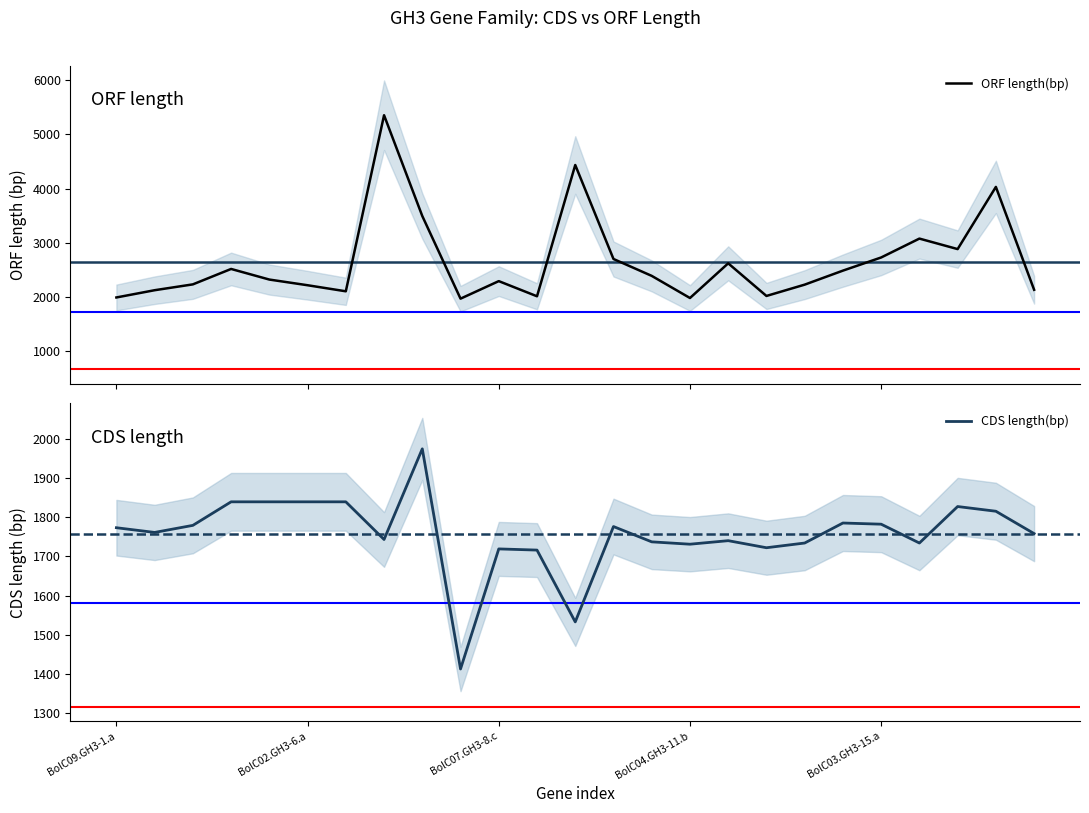

True or false: CDS length(bp) and ORF length(bp) intersect in this chart.

False